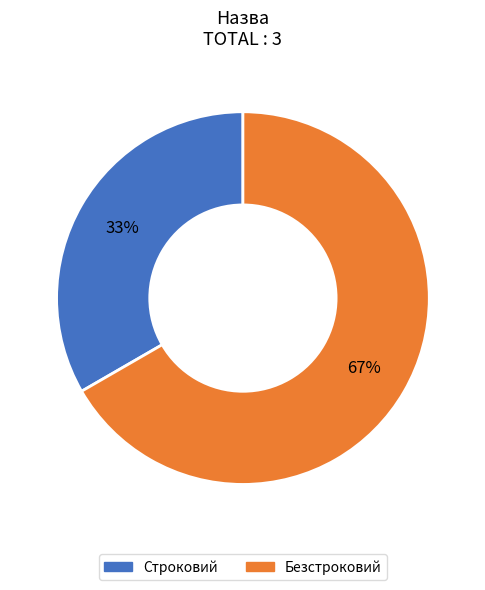

Rank the categories by value from highest to lowest.

Безстроковий, Строковий